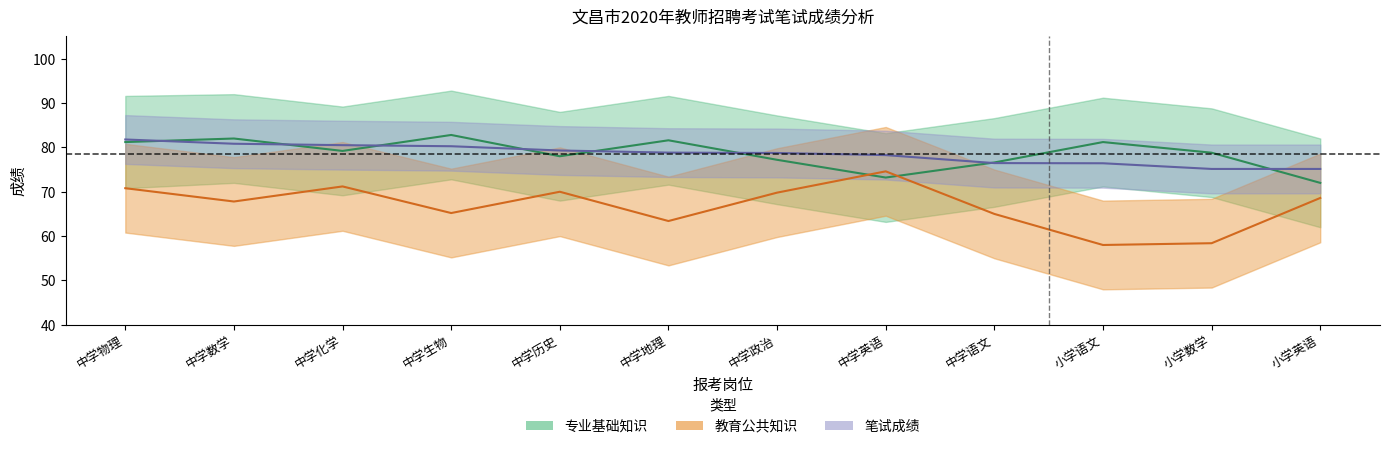

Is the value of 教育公共知识 at 中学物理 greater than the value of 专业基础知识 at 小学语文?

No